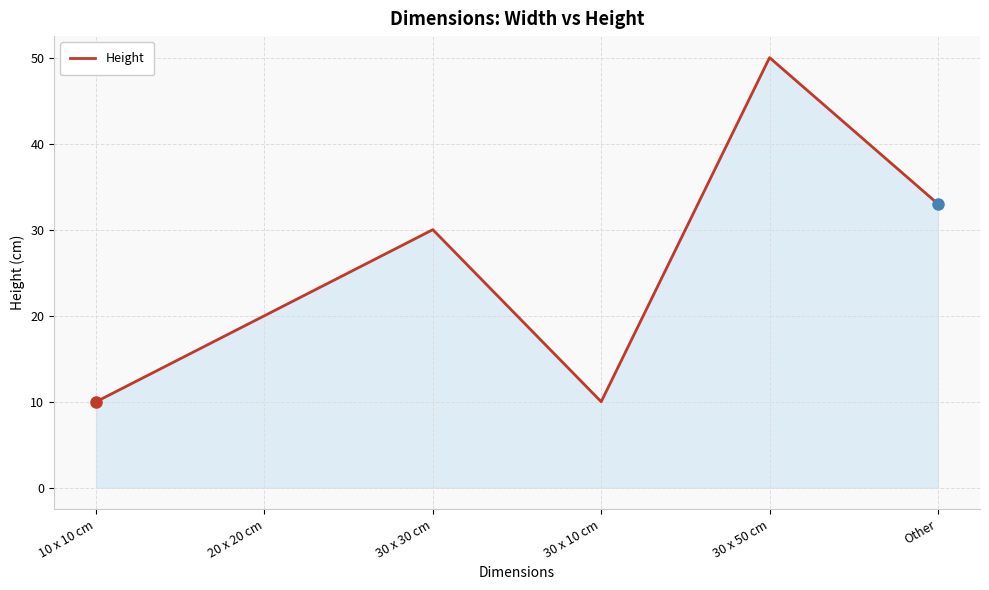

How many categories are shown in the chart?

6